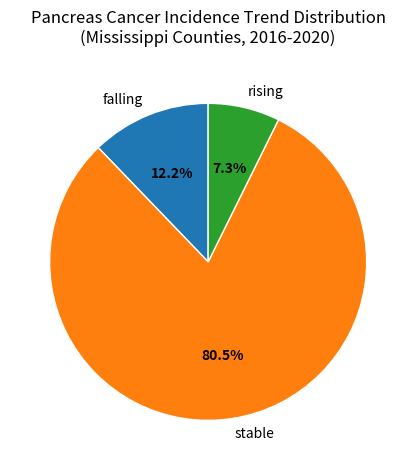

Is there any slice that represents more than half of the pie?

Yes